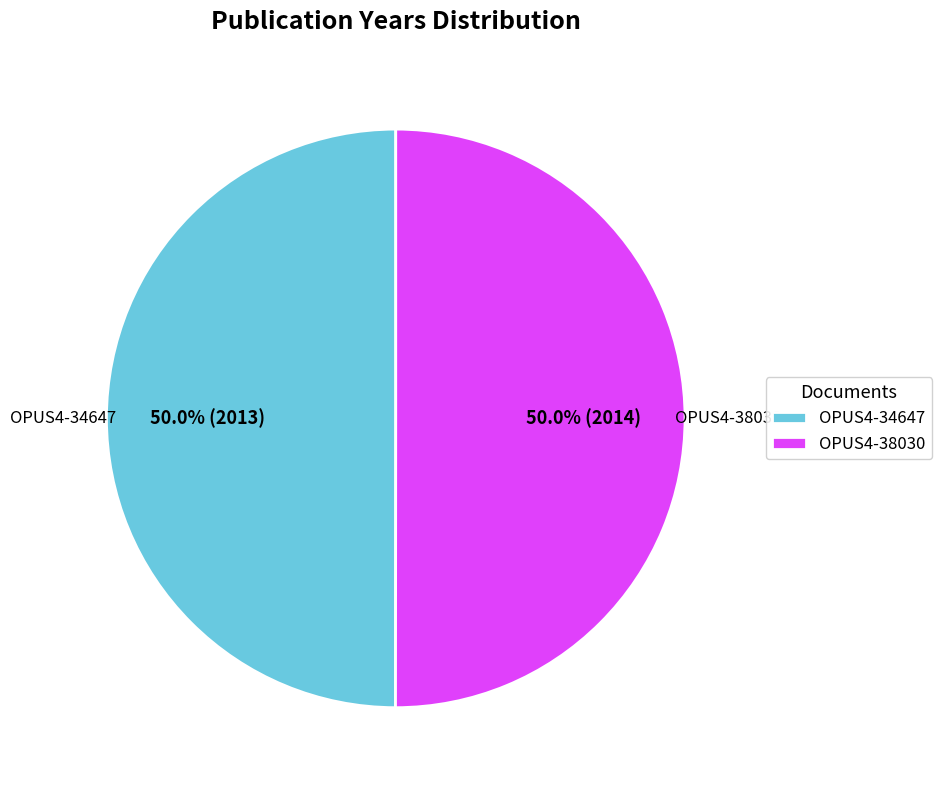

How many segments does this pie chart have?

2